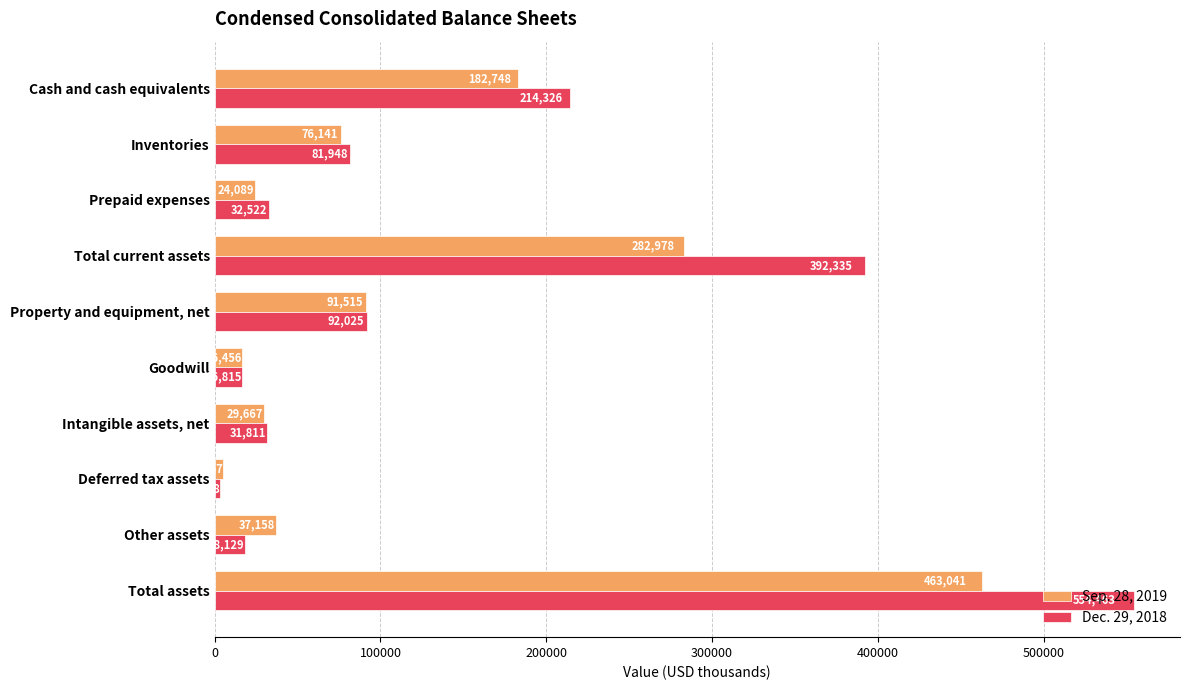

At how many categories does at least one series exceed 165180?

3